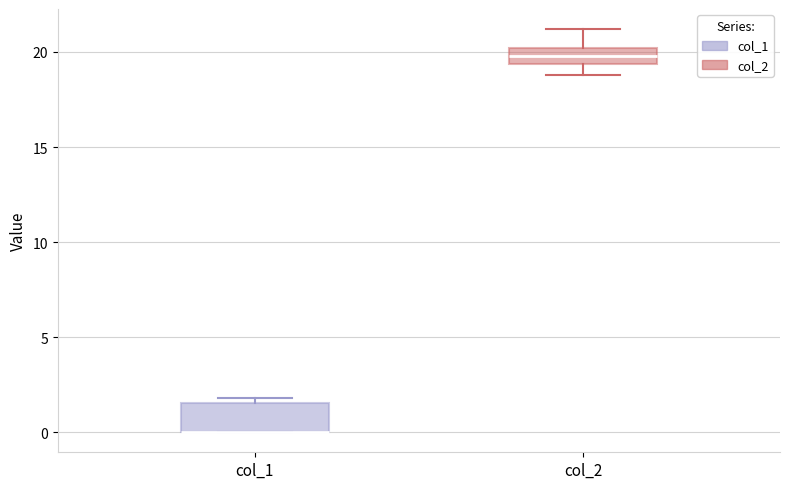

Comparing the boxes themselves (not the whiskers), which one is the tallest?

col_1